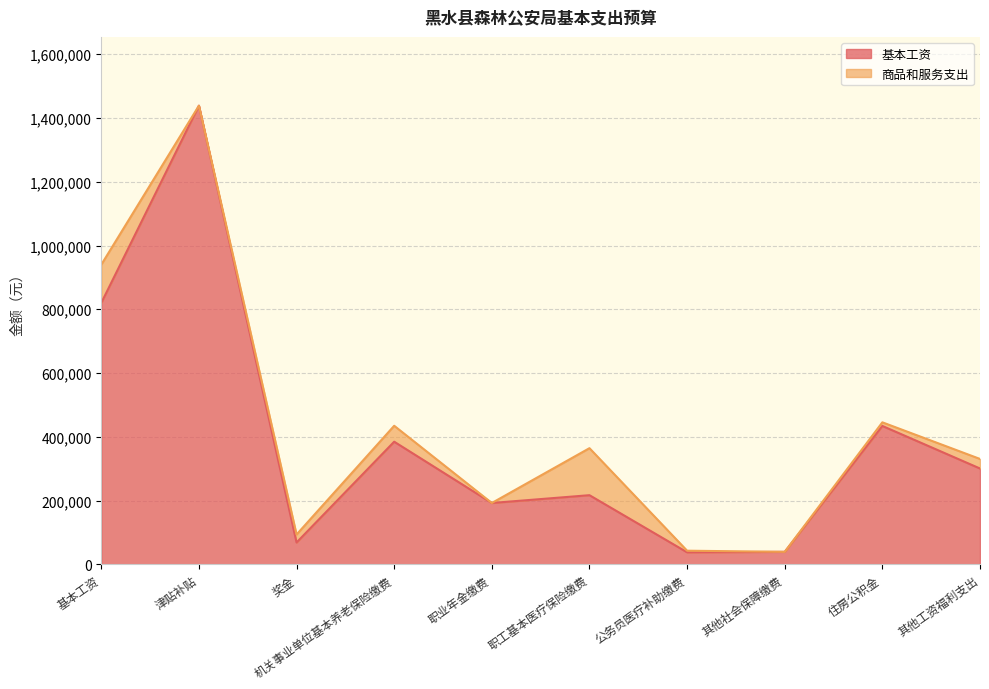

What is the label of the 5th point from the right?

职工基本医疗保险缴费